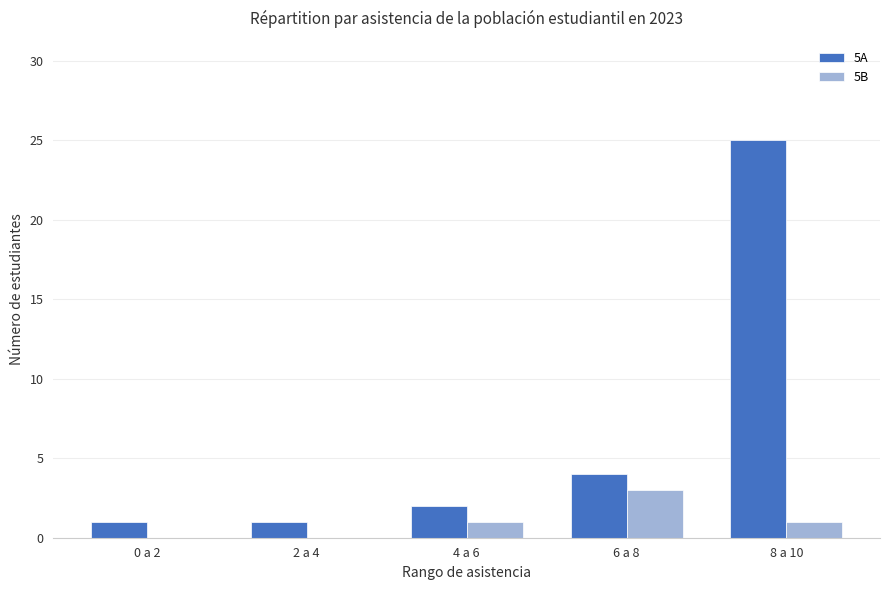

Read the 5B value at 6 a 8.

3